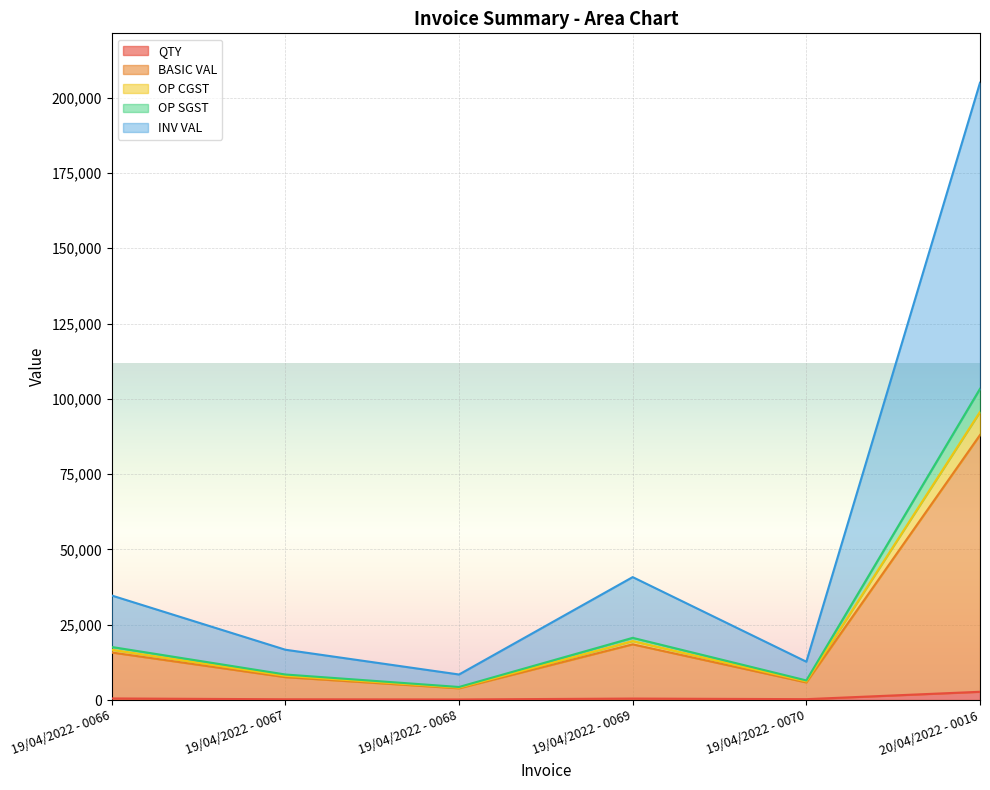

What is the maximum value shown in the chart?

204946.0